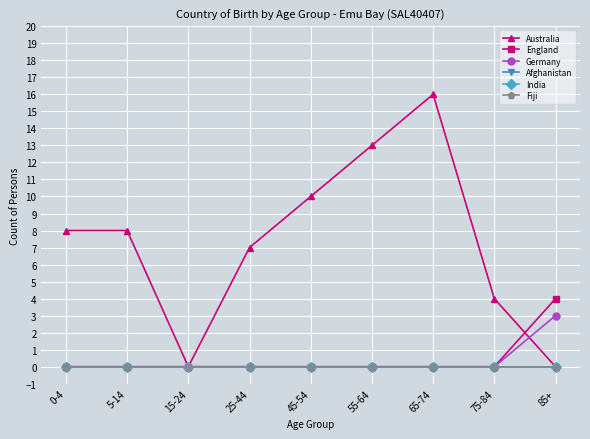

True or false: India and Afghanistan cross at least once.

False